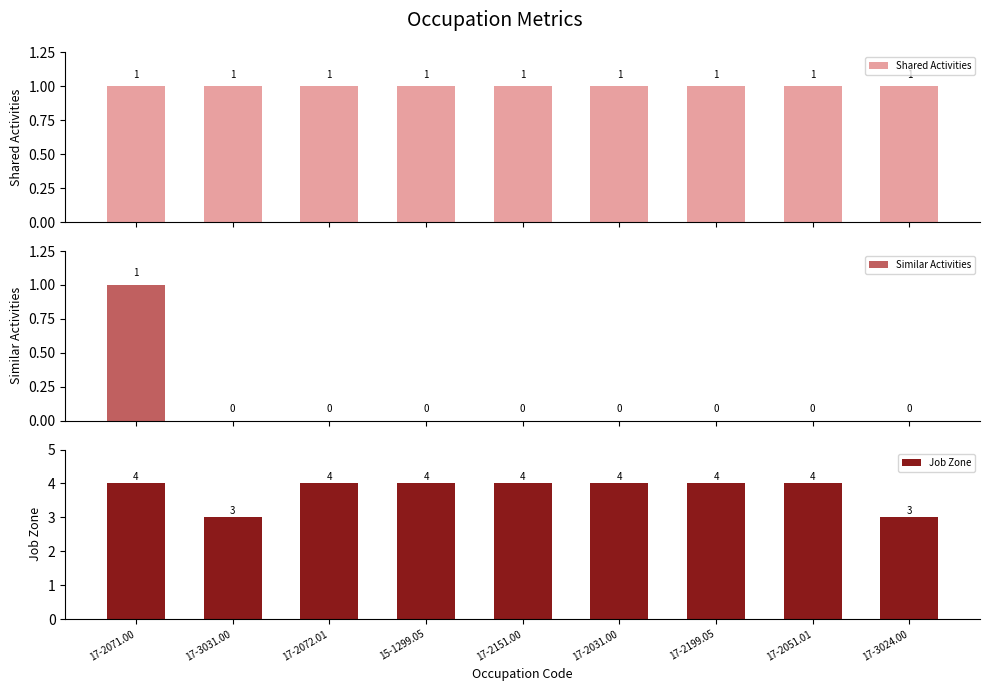

Where is Similar Activities nearest to the value 0?

17-3031.00